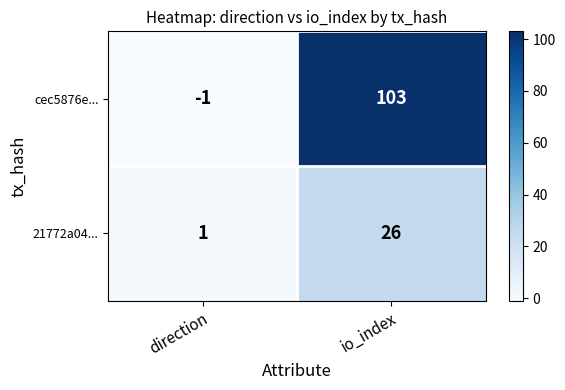

Count the number of data series in this chart.

2